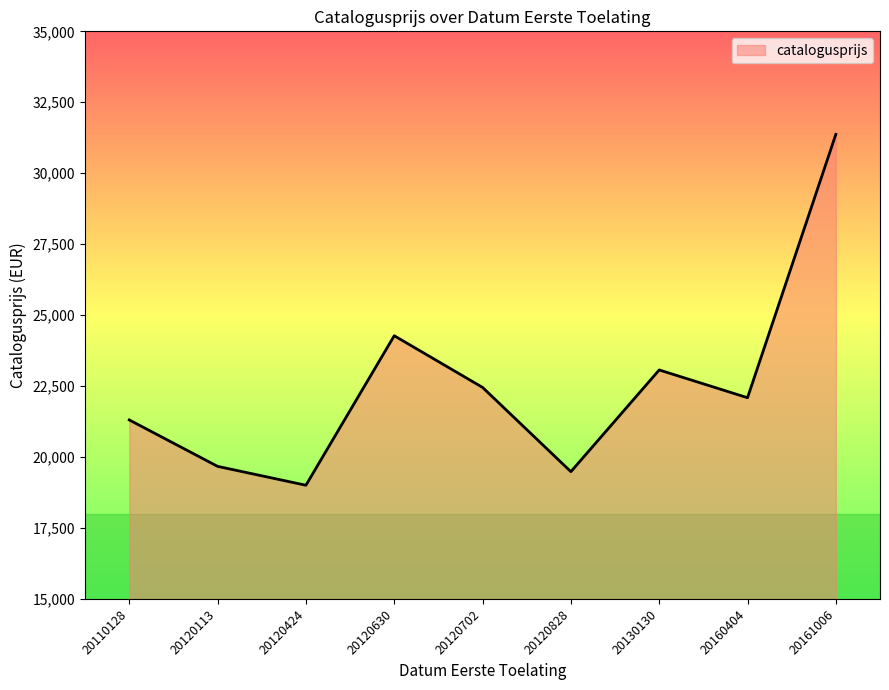

At which category does the data reach its first local peak?

20120630